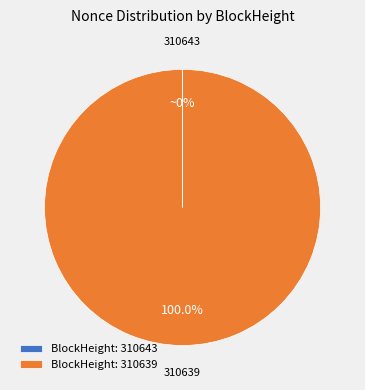

Which slice is the largest?

BlockHeight: 310639